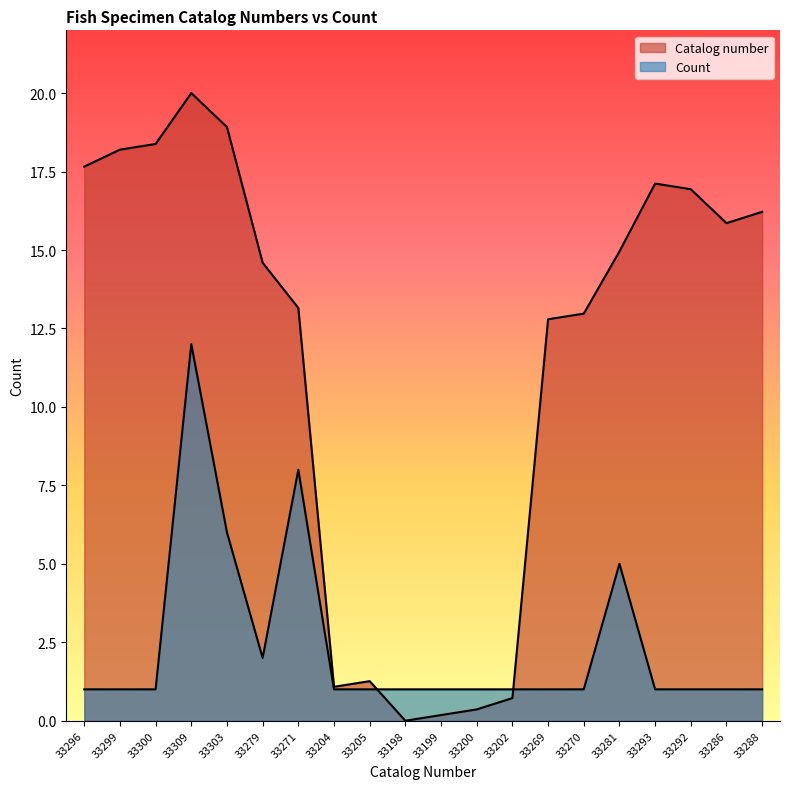

Which category has the highest value in the Count series?

33309